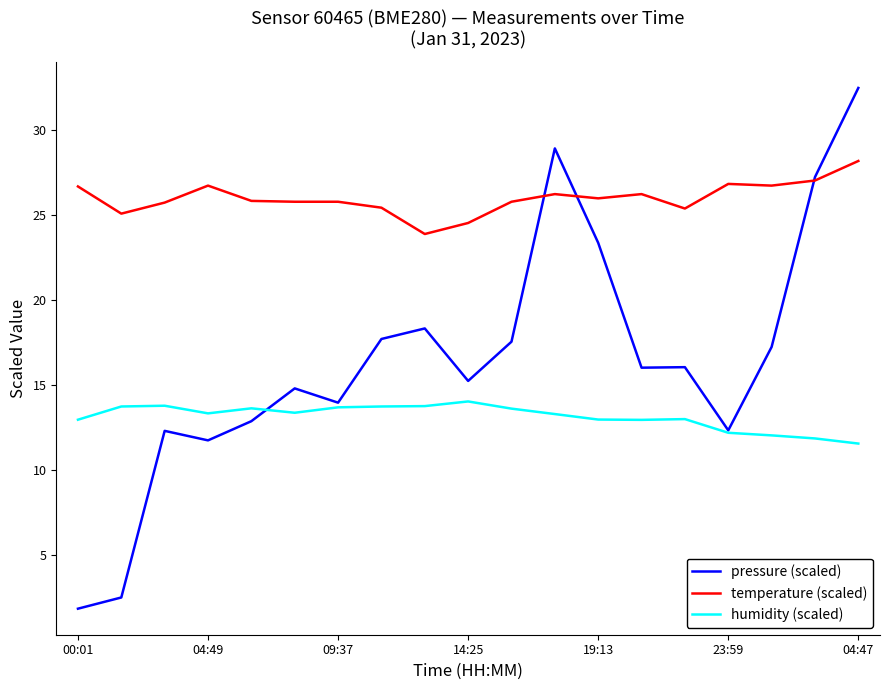

True or false: temperature (scaled) and humidity (scaled) cross at least once.

False